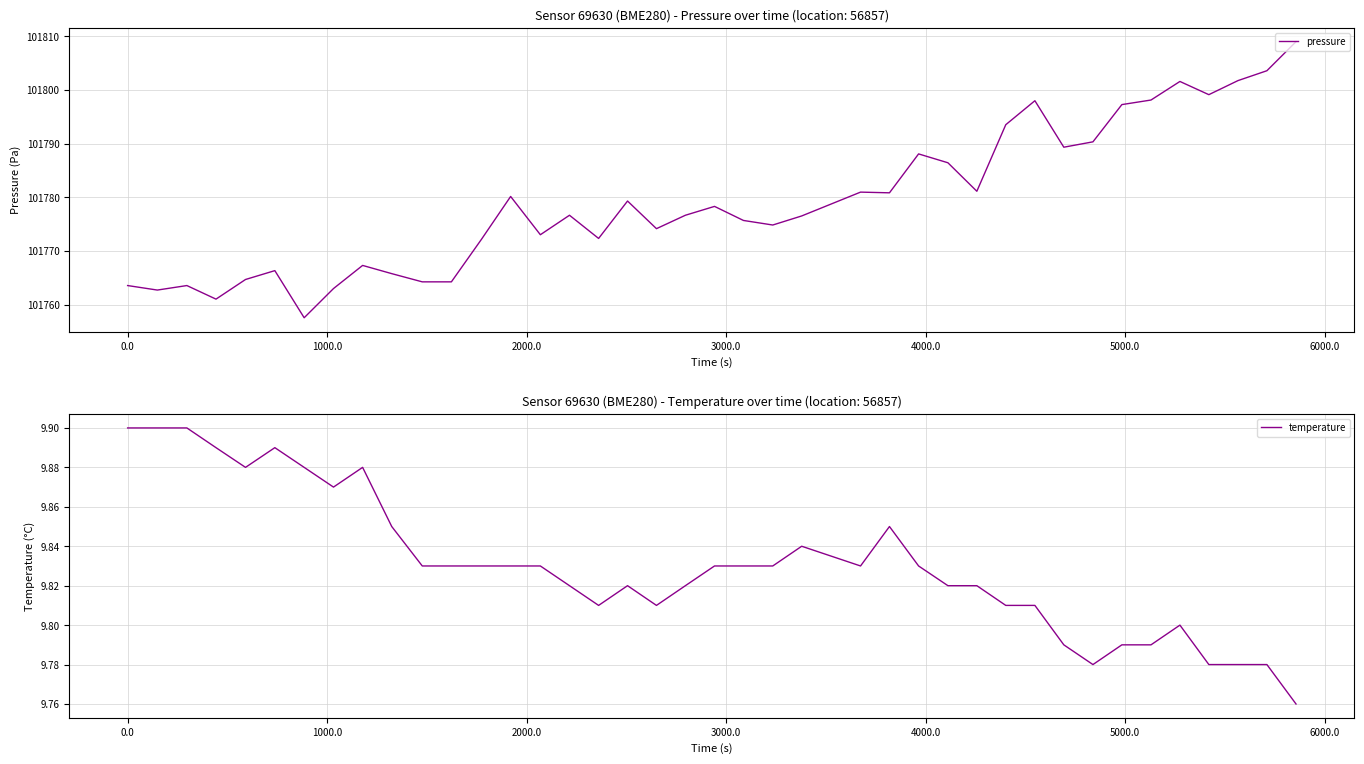

What is the lowest value of the pressure series?

101757.6